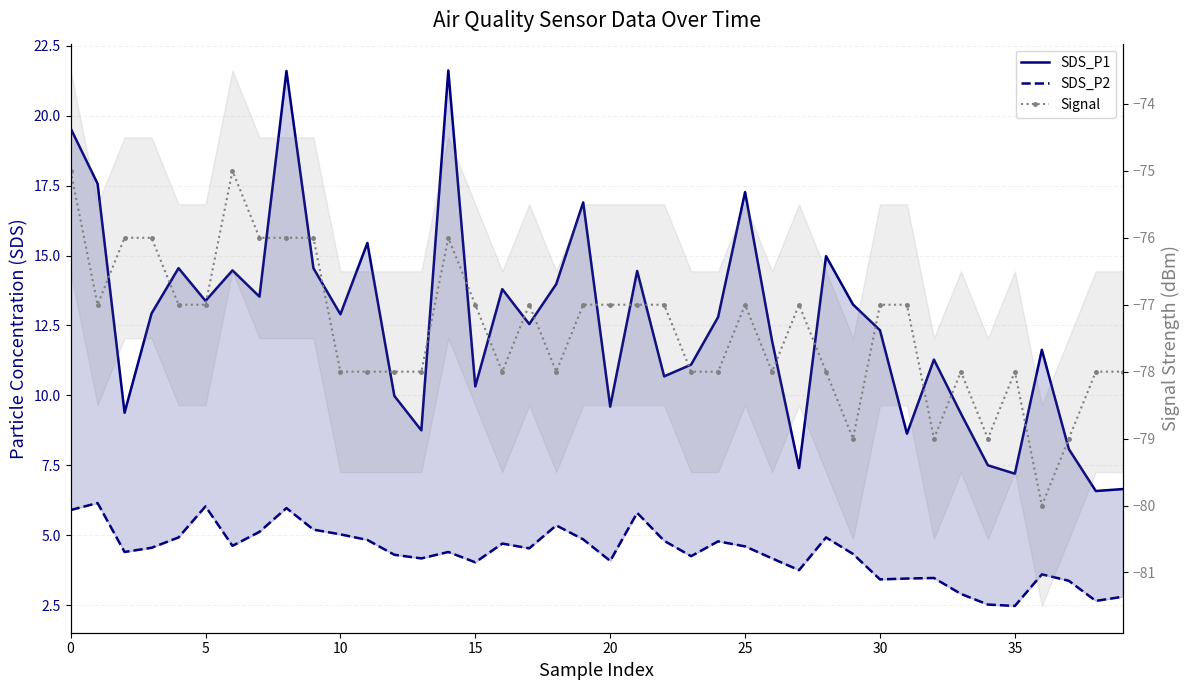

What is the value of the SDS_P1 point at the 32nd from the left?

8.6